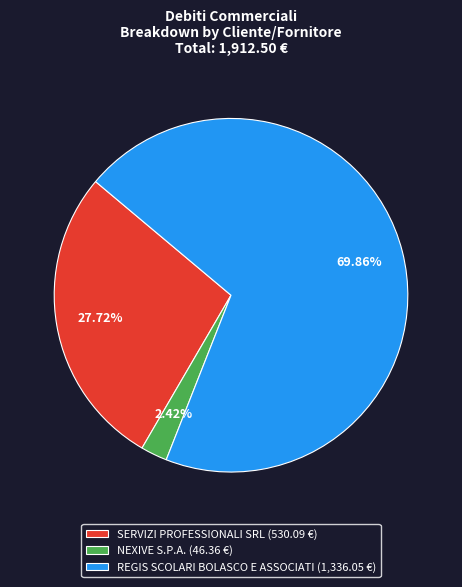

Does any single category account for the majority?

Yes